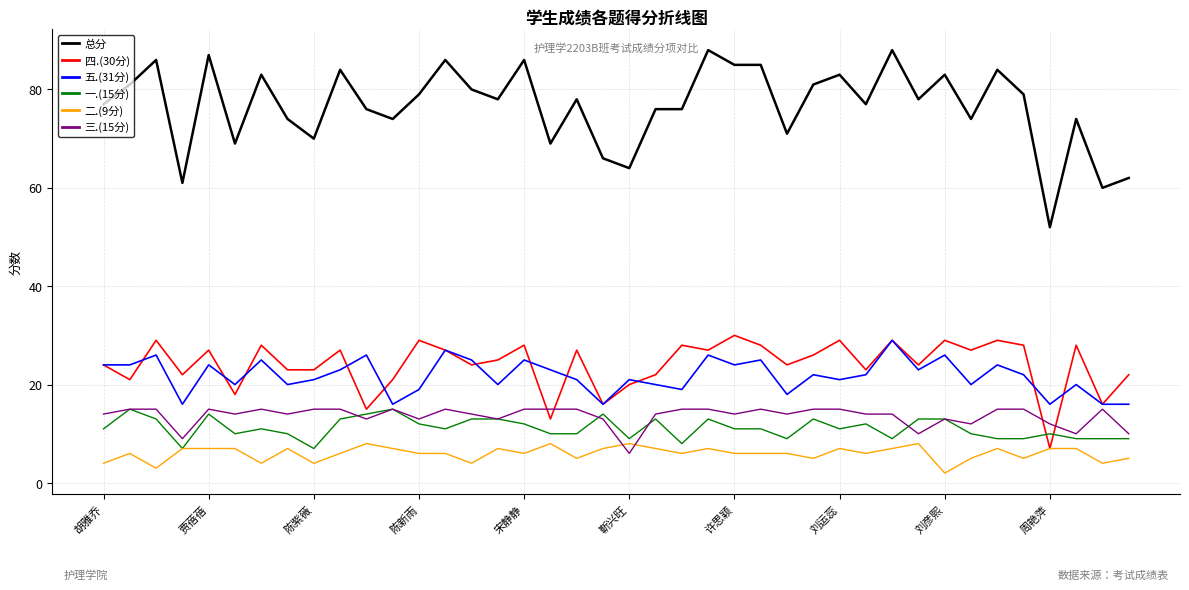

True or false: 五.(31分) and 总分 cross at least once.

False